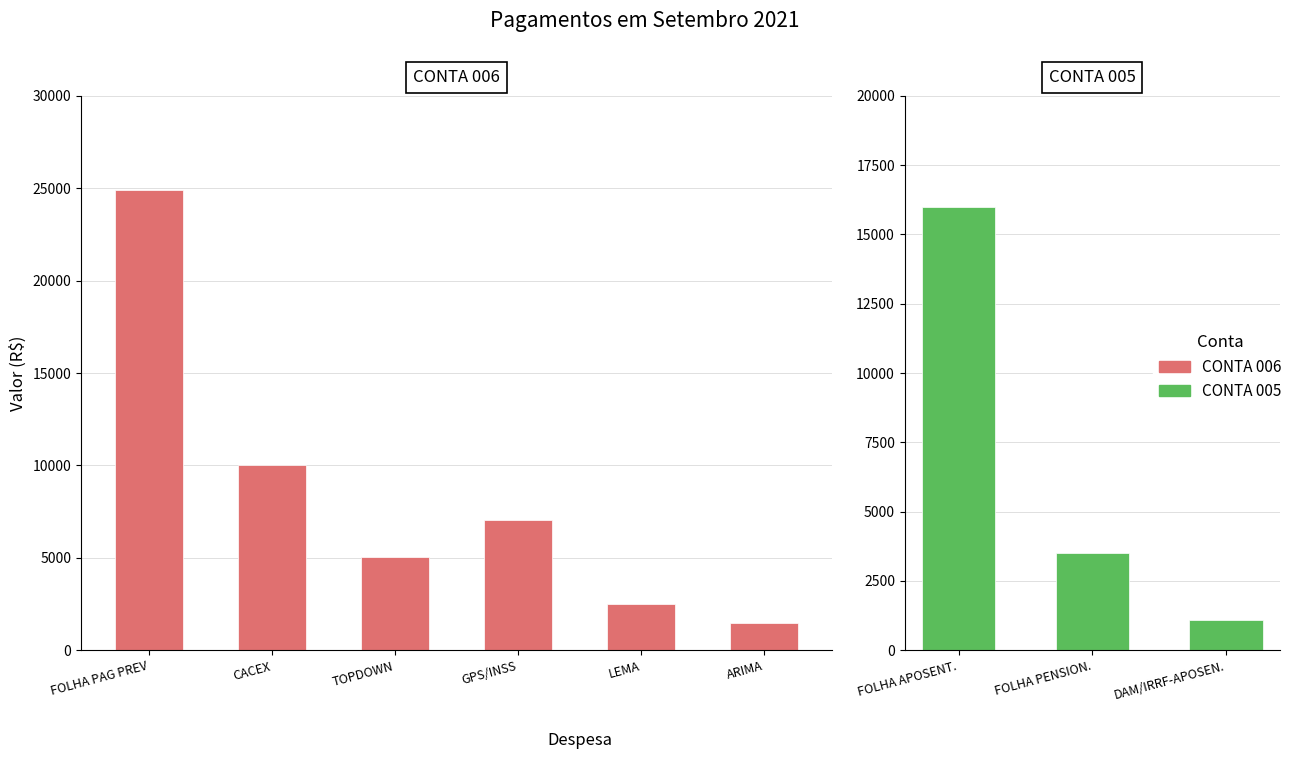

Rank the series by their maximum value, from lowest to highest.

CONTA 005, CONTA 006